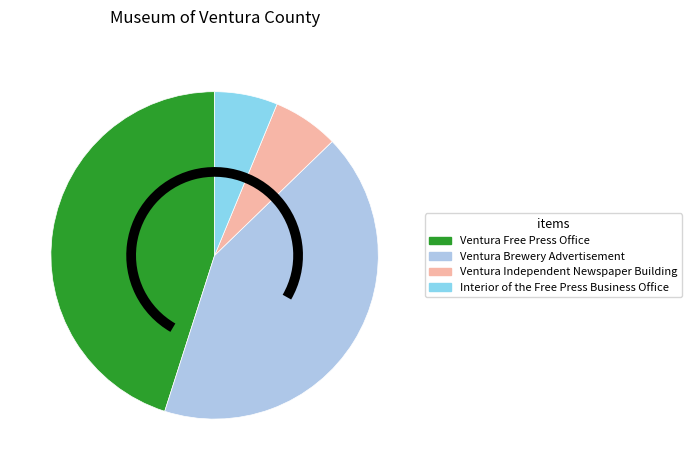

Between Ventura Brewery Advertisement and Ventura Independent Newspaper Building, which is larger?

Ventura Brewery Advertisement